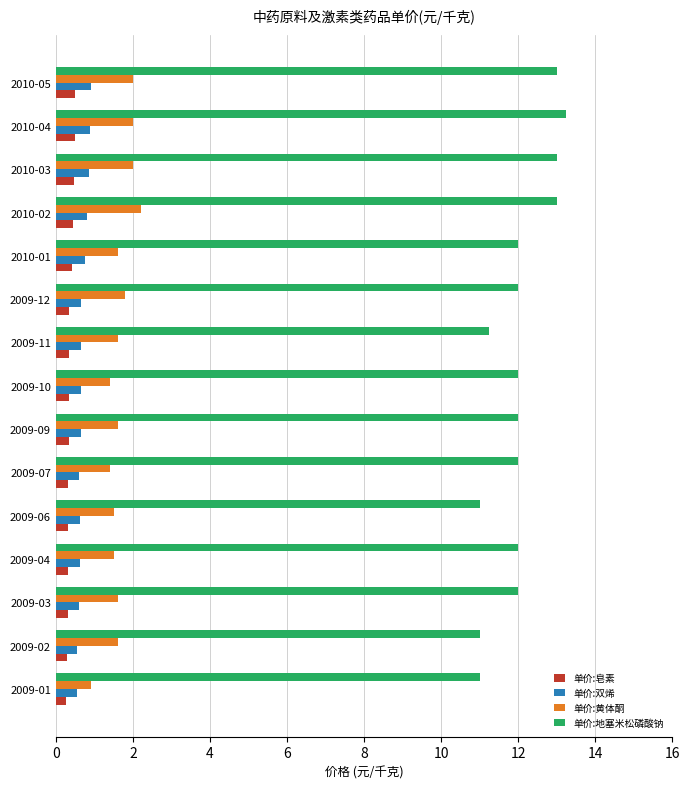

The 单价:地塞米松磷酸钠 series shows 17.1 at 2010-02. True or false?

False